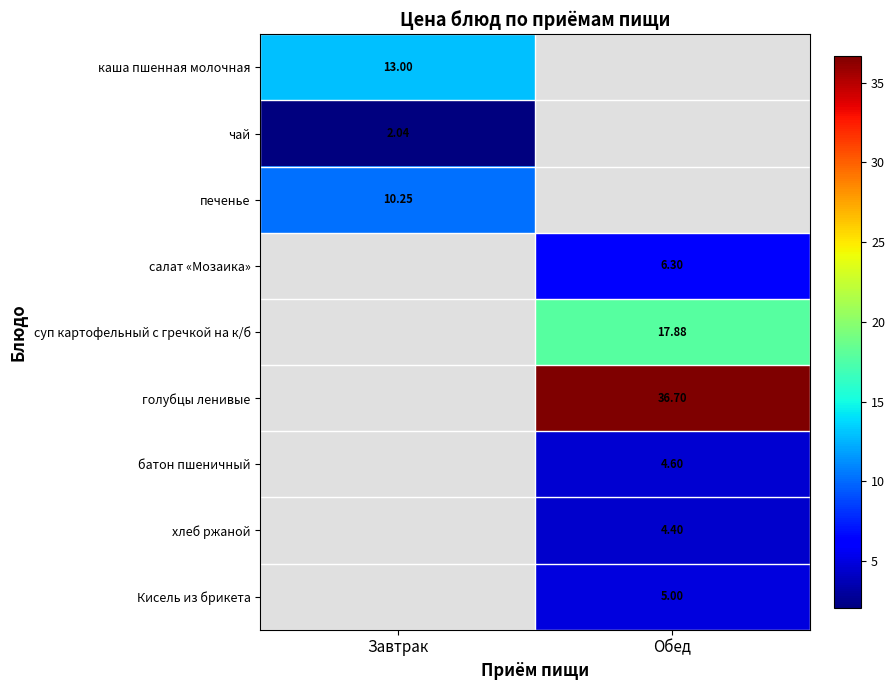

What value does the печенье series have at Завтрак?

10.2